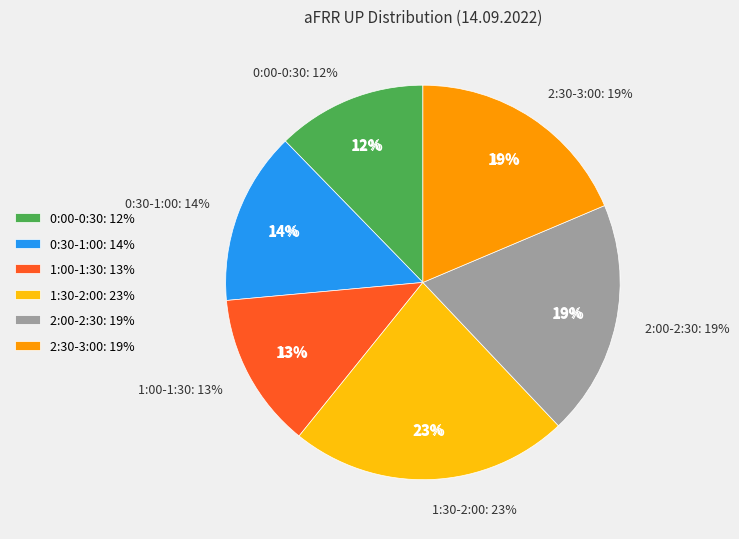

Combined, do 2:00-2:15 and 1:45-2:00 account for over 50%?

No